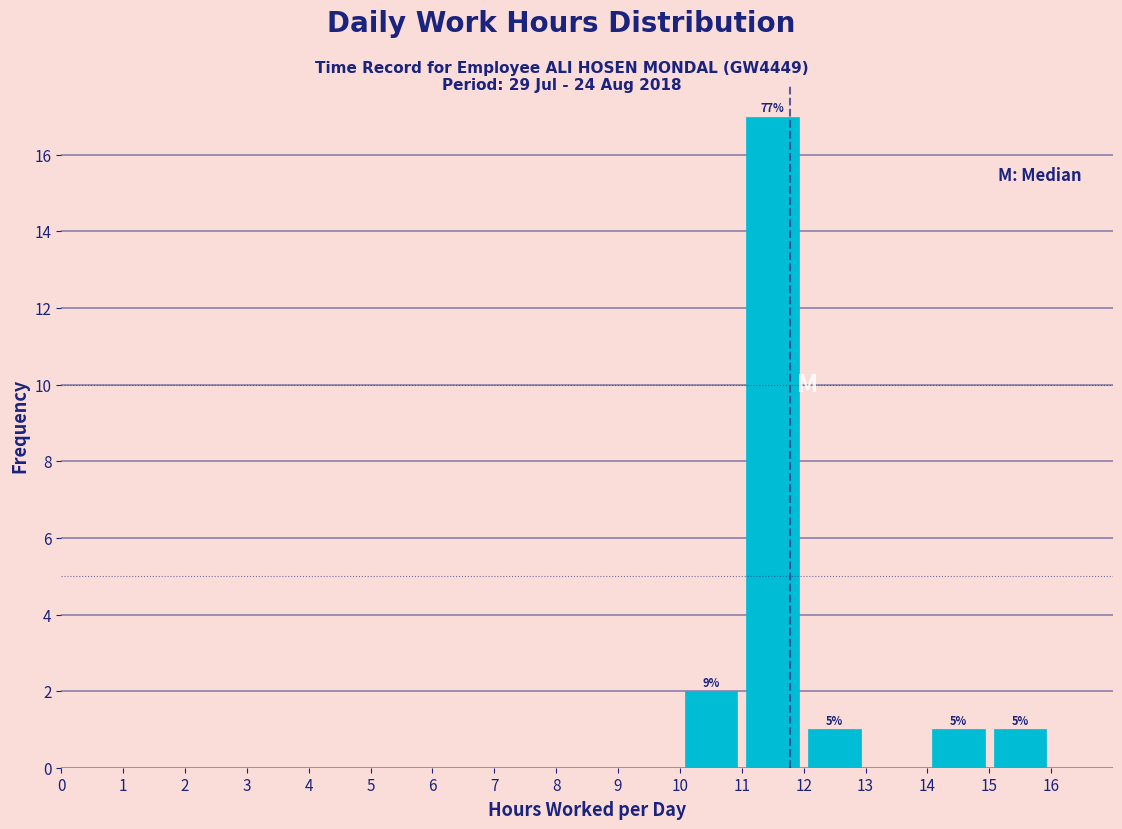

Over which range of the x-axis is the bar tallest?

11 to 12